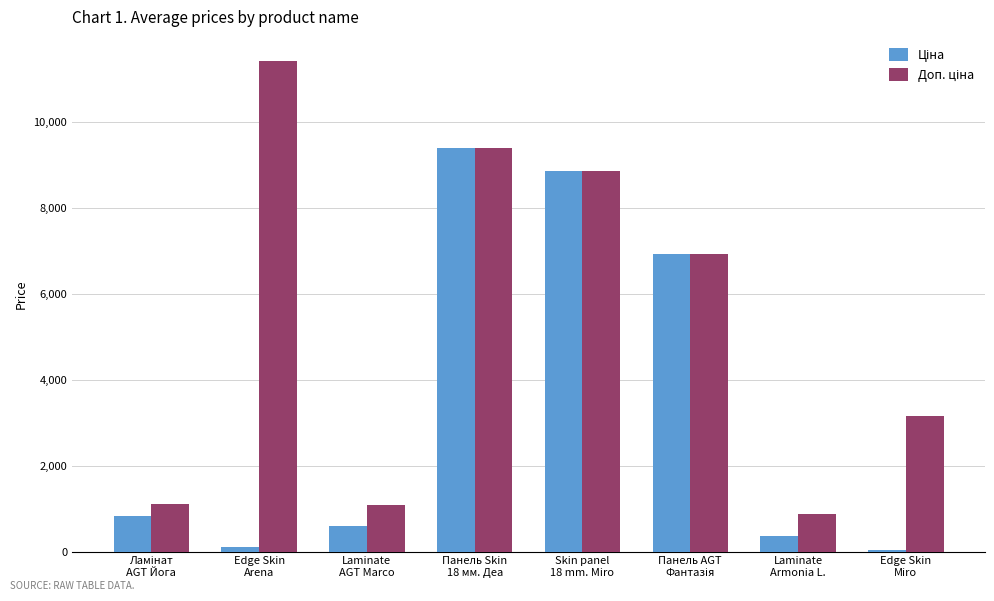

Which category has the lowest value in the Ціна series?

Edge Skin
Miro